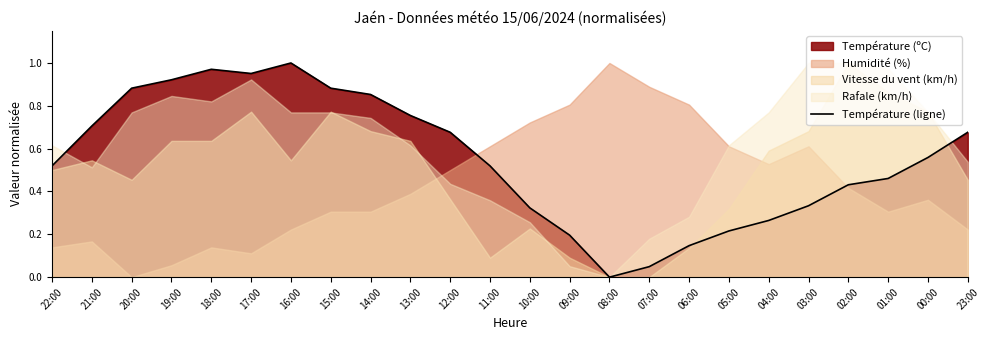

Which label corresponds to the largest value in the chart?

16:00